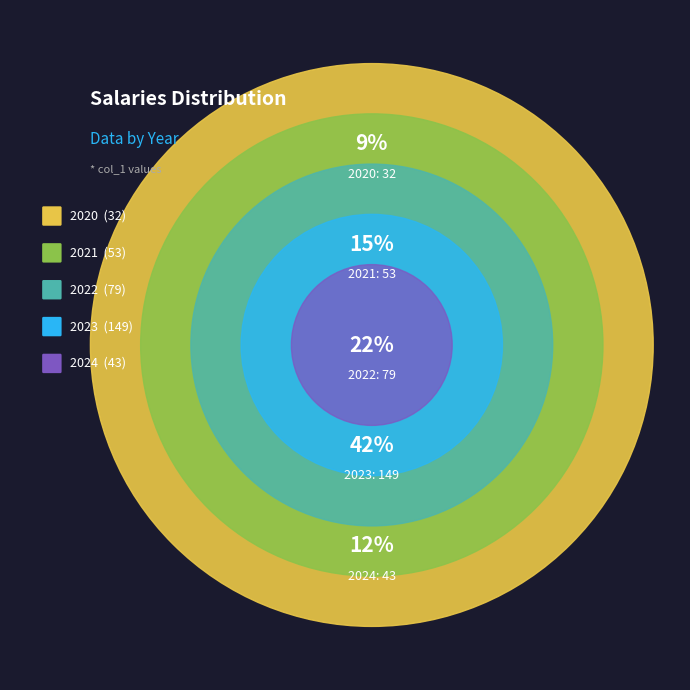

To the nearest percent, what percentage of the pie is 2020?

9%